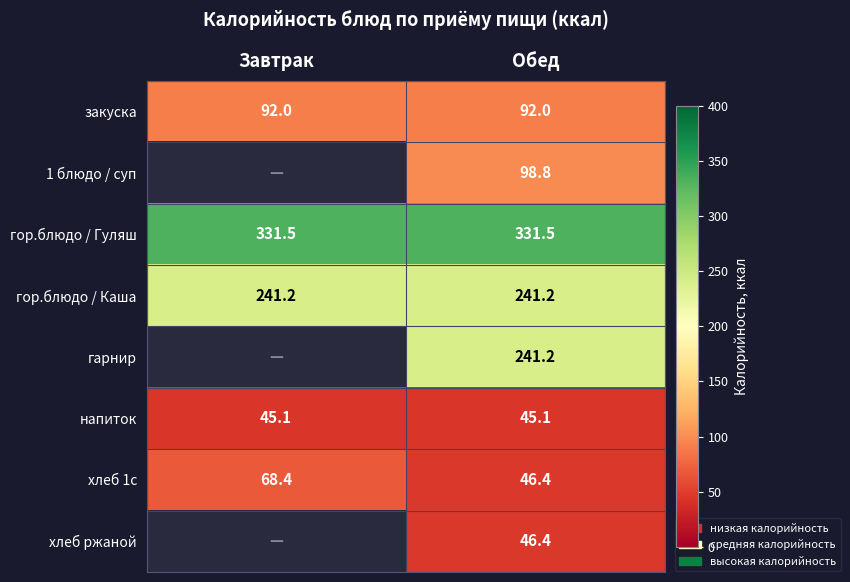

What is the sum of all гор.блюдо / Каша values?

482.4